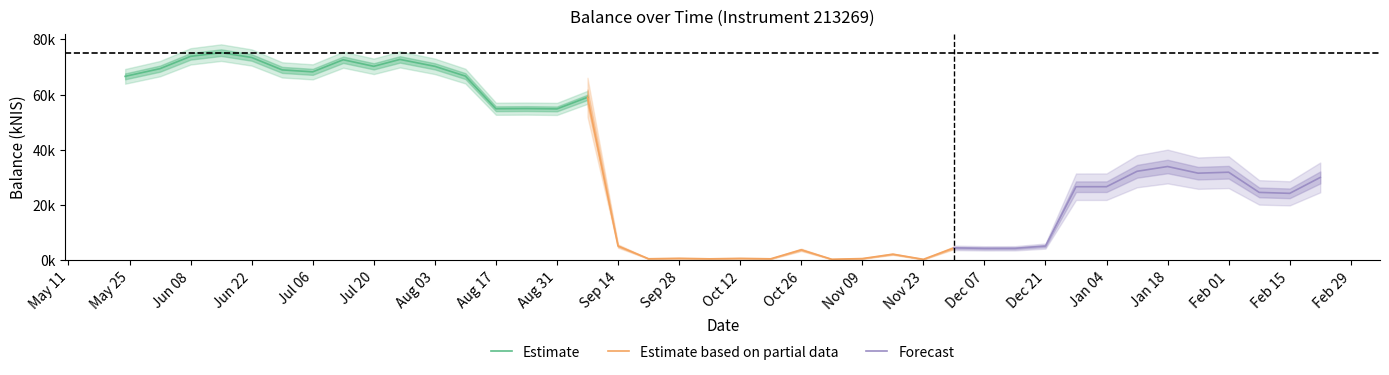

True or false: the data shows 26657.9 at 2024-01-04.

True